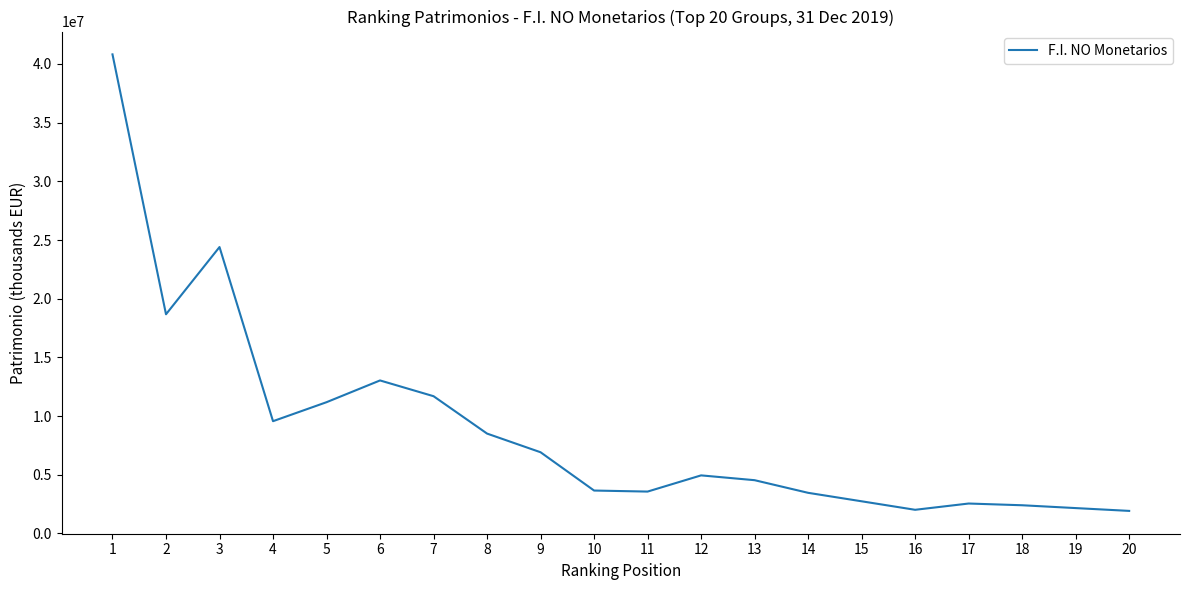

The value at 9 is 6920314. True or false?

True